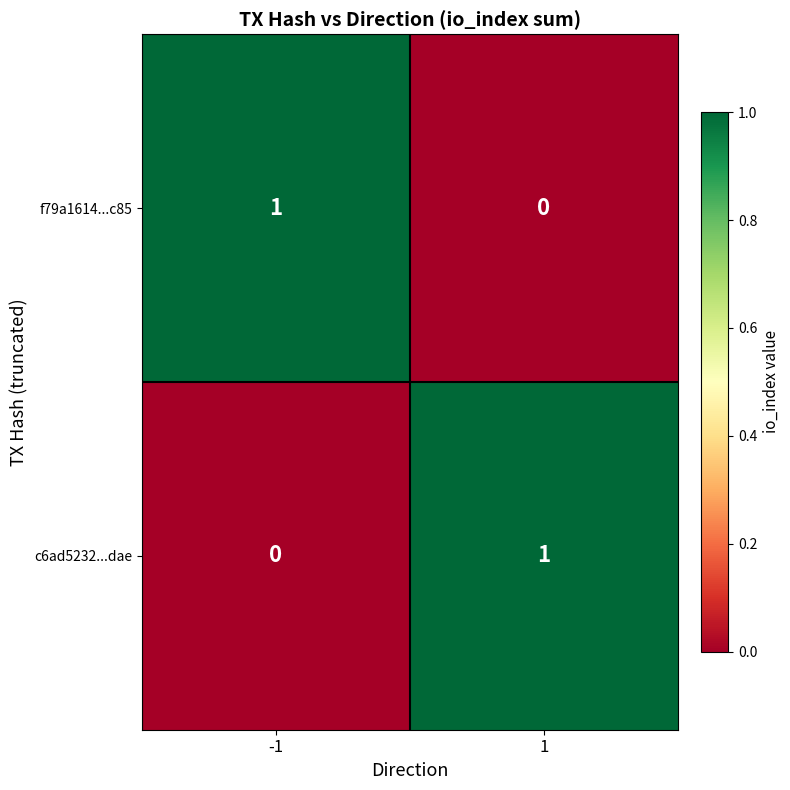

Rank the series at 1 from highest to lowest value.

c6ad5232...dae, f79a1614...c85